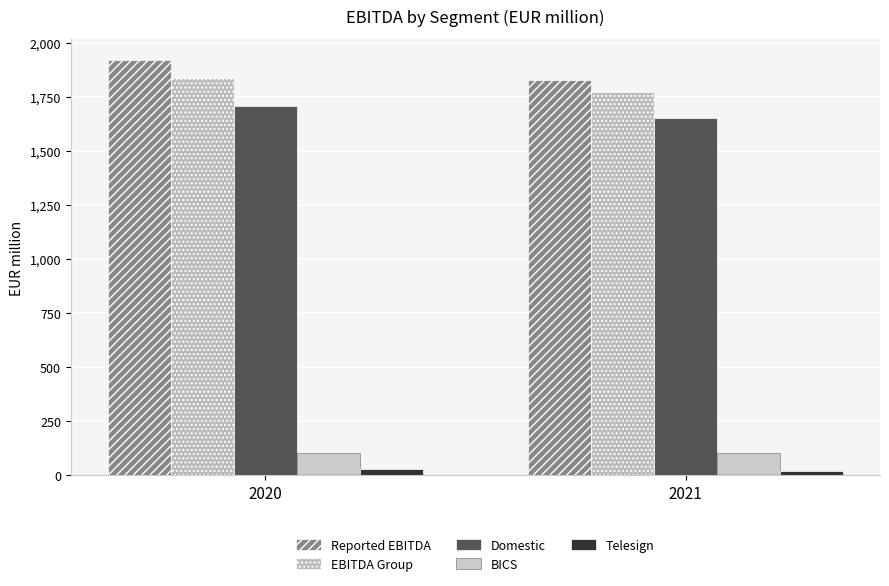

Reading left to right, what are all the values shown in this chart?

Reported EBITDA: 2020=1922	2021=1828
EBITDA Group: 2020=1836	2021=1772
Domestic: 2020=1706	2021=1654
BICS: 2020=101	2021=102
Telesign: 2020=30	2021=17